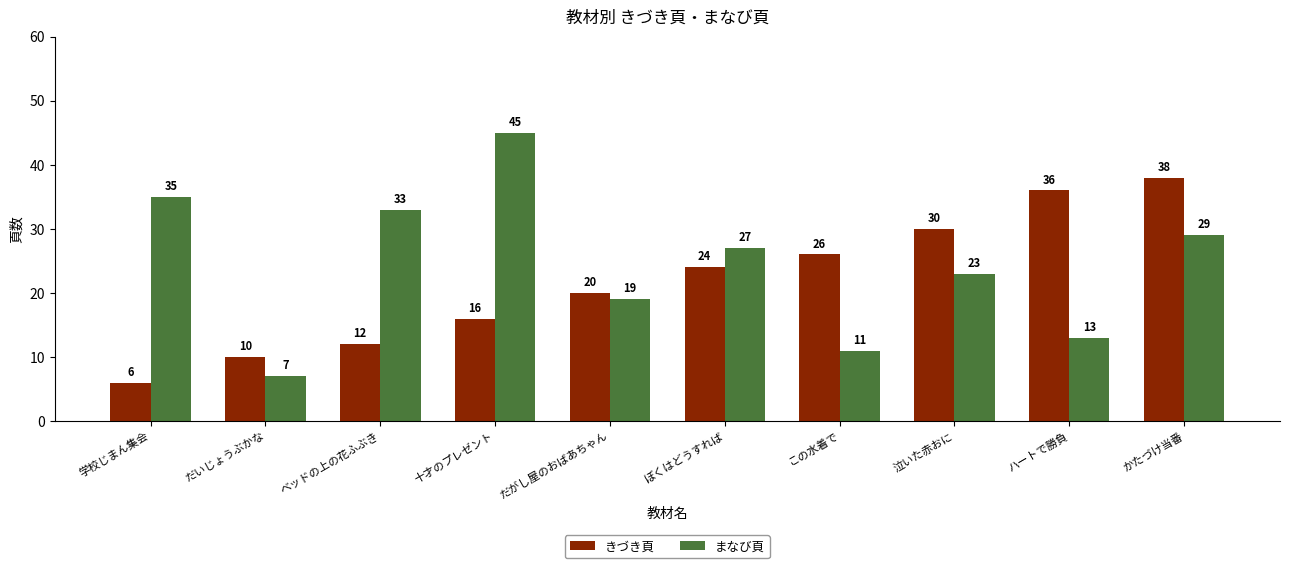

At which category does the chart reach its minimum across all series?

学校じまん集会